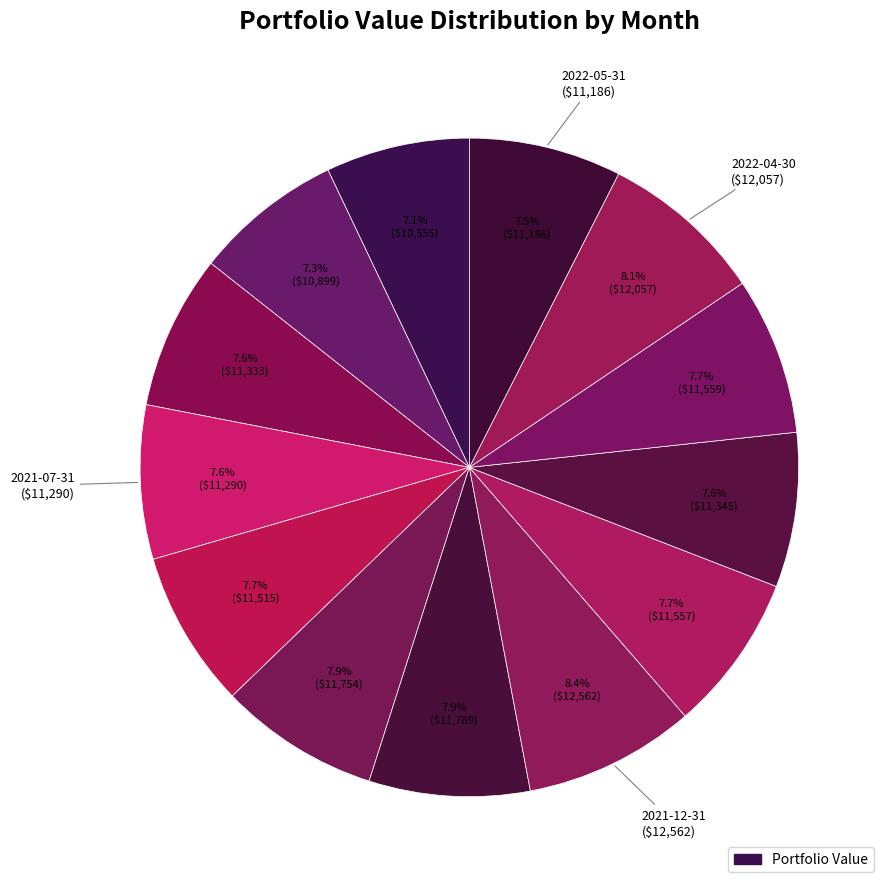

What is the smallest slice in the pie chart?

2021-04-30